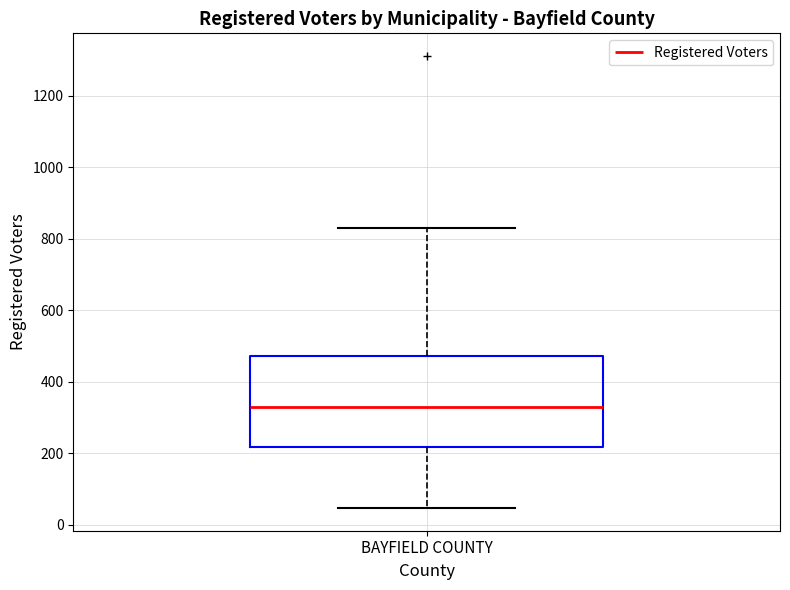

Where does the lower whisker of the box for BAYFIELD COUNTY end on the y-axis? The values are not printed on the chart, so give them approximately, as read against the axis.

40